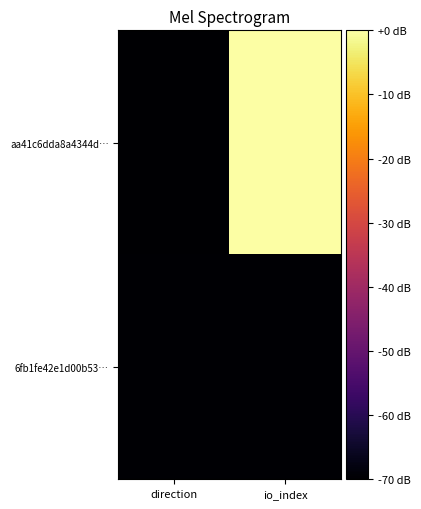

Rank the series by their maximum value, from lowest to highest.

6fb1fe42e1d00b53…, aa41c6dda8a4344d…